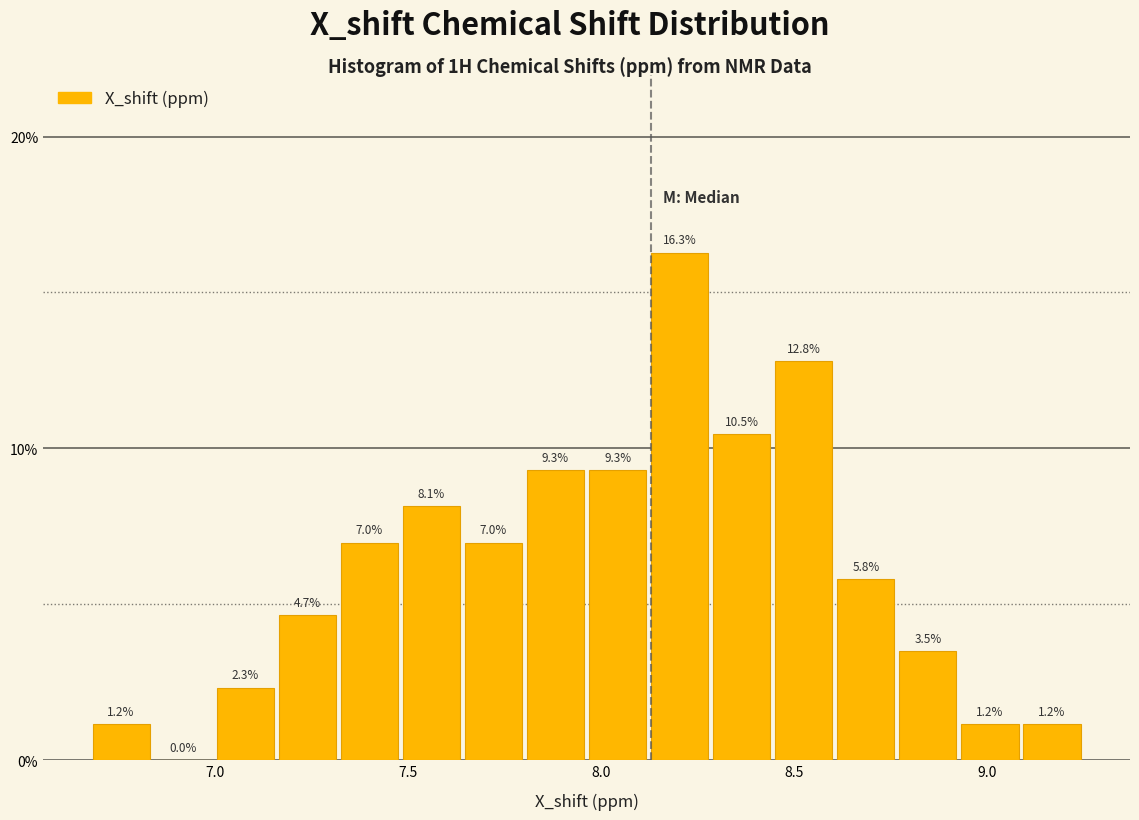

Around what value on the x-axis is the tallest bar? Give the approximate position of its centre, as read against the axis.

8.20